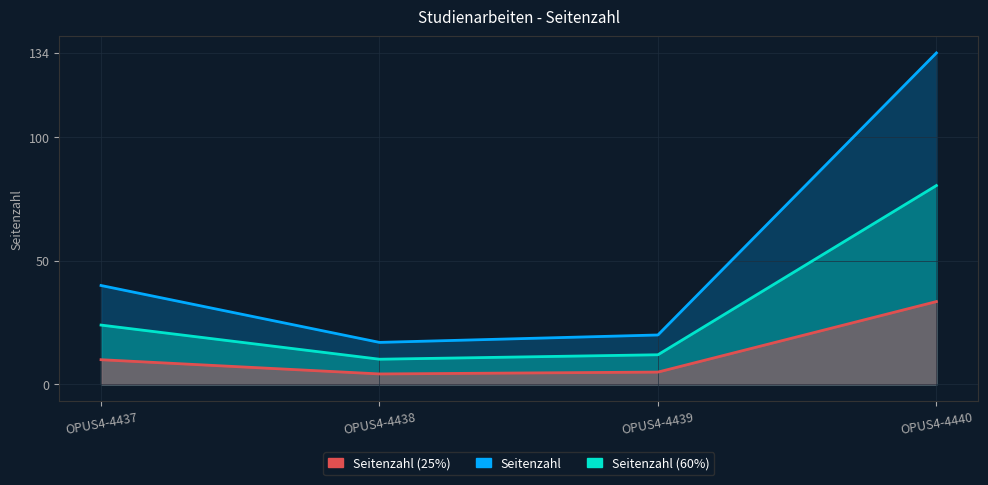

What is the value of the 4th point from the left?

134